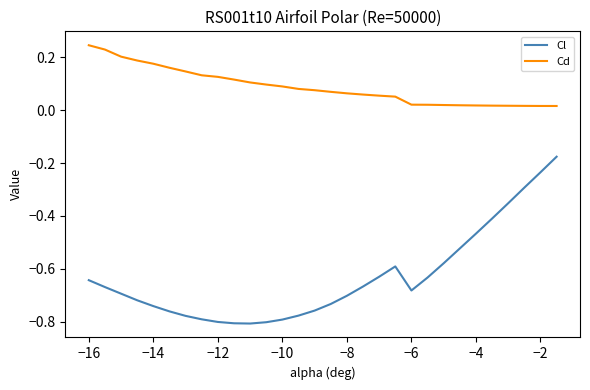

Rank the series by their average value, from highest to lowest.

Cd, Cl